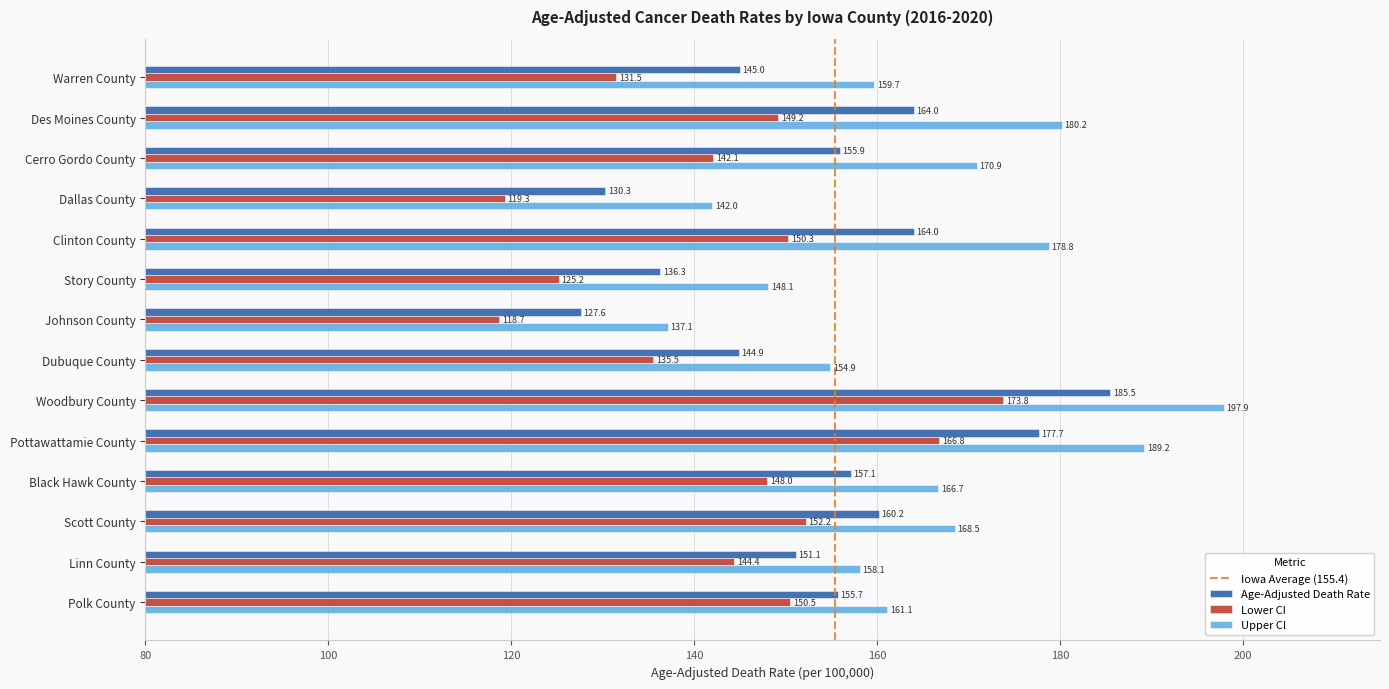

Which series has the largest total across all categories?

Upper CI